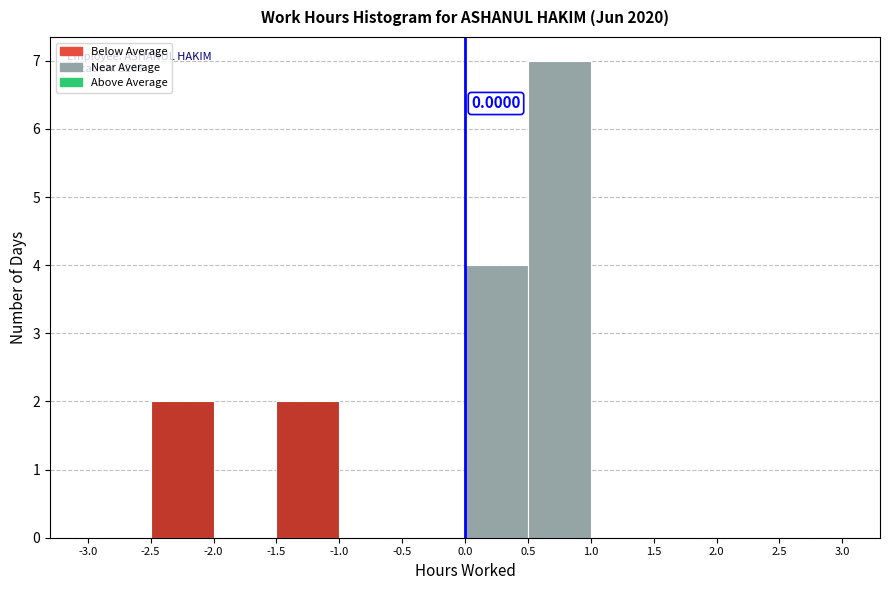

Over which range of the x-axis is the bar tallest?

0.5 to 1.0